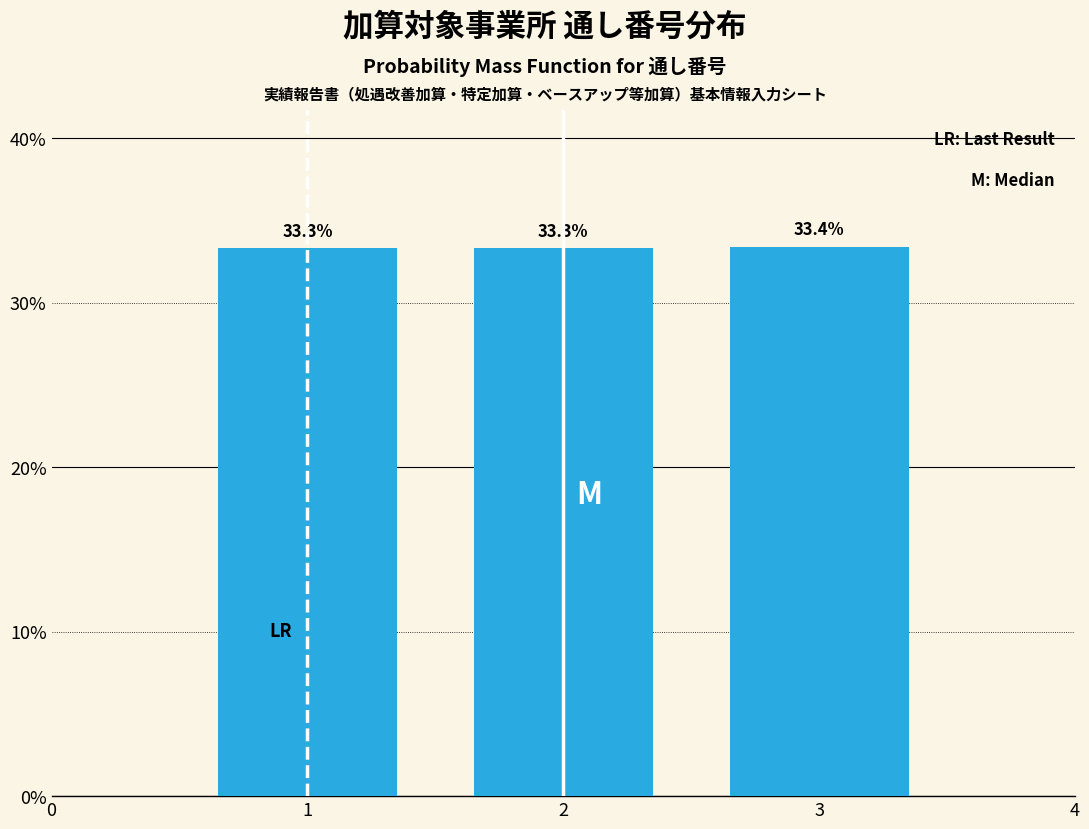

Reading right to left, list all the values displayed in this chart.

3=33.4	2=33.3	1=33.3